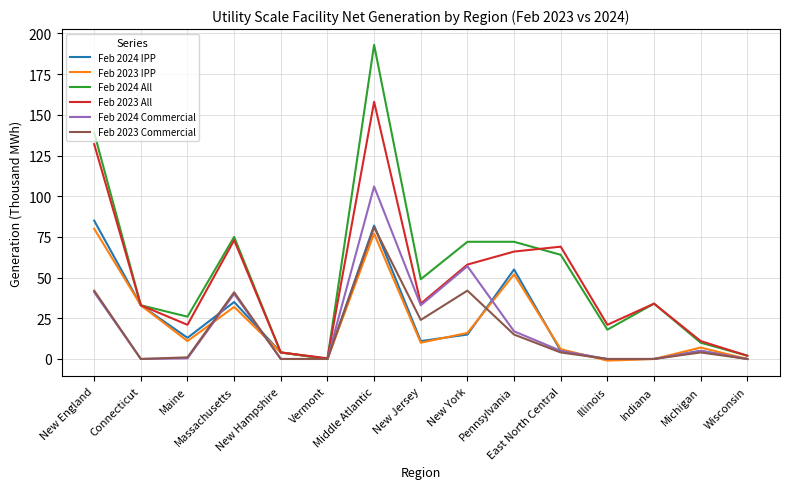

How many interior local valleys does the Feb 2023 All series have?

4